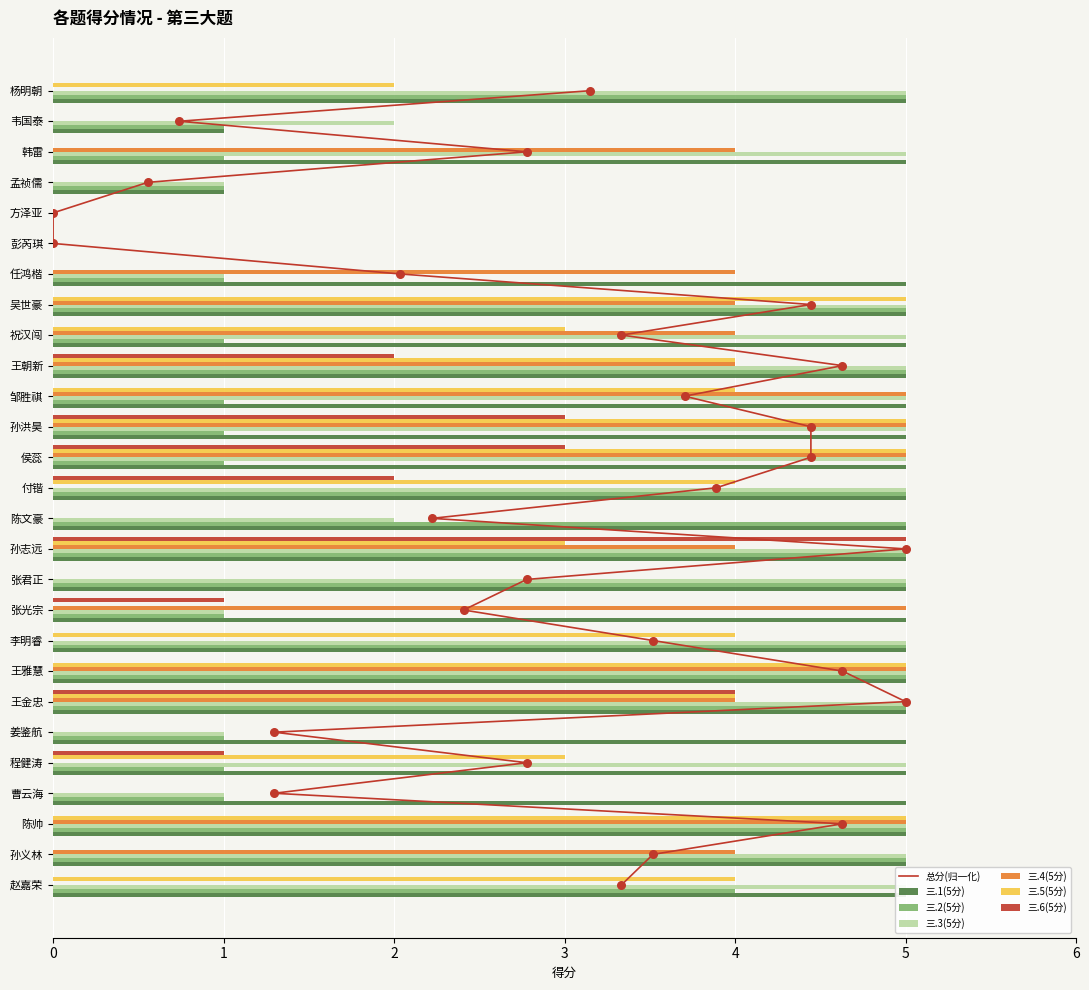

Is the value of 三.4(5分) at 陈帅 greater than the value of 三.5(5分) at 赵嘉荣?

Yes